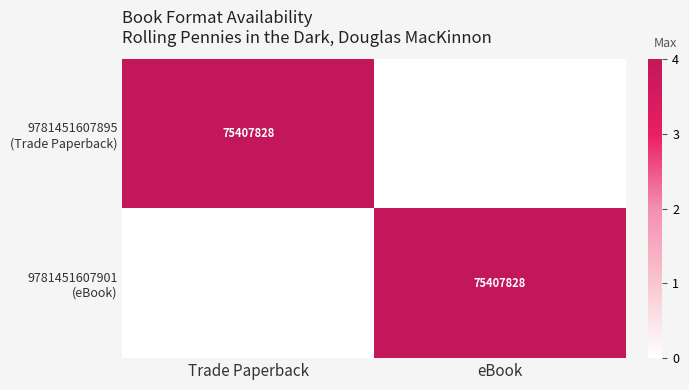

True or false: 9781451607895 (Trade Paperback) has a value of 0 at eBook.

True